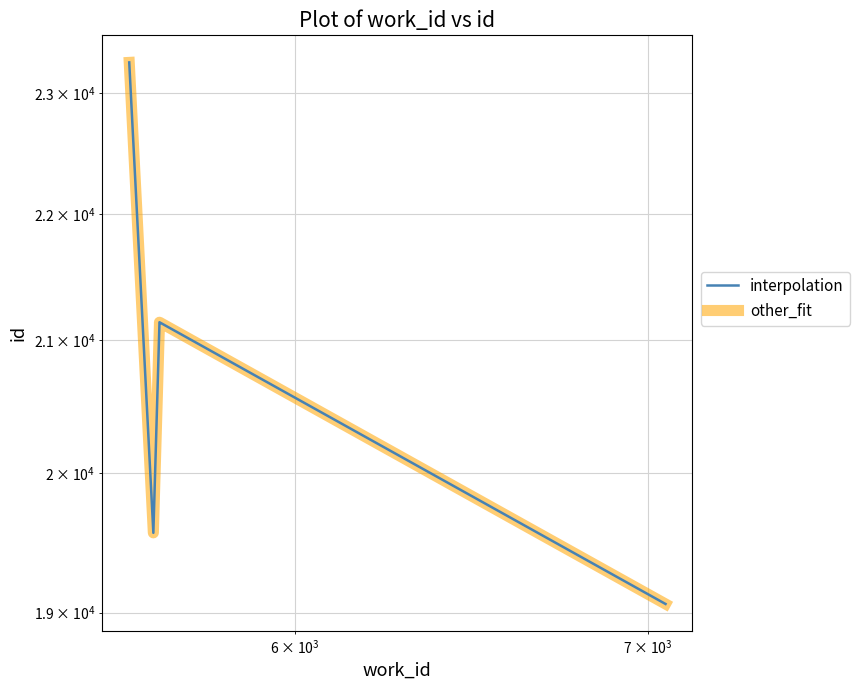

What is the difference between the maximum and minimum values in the interpolation series?

4201